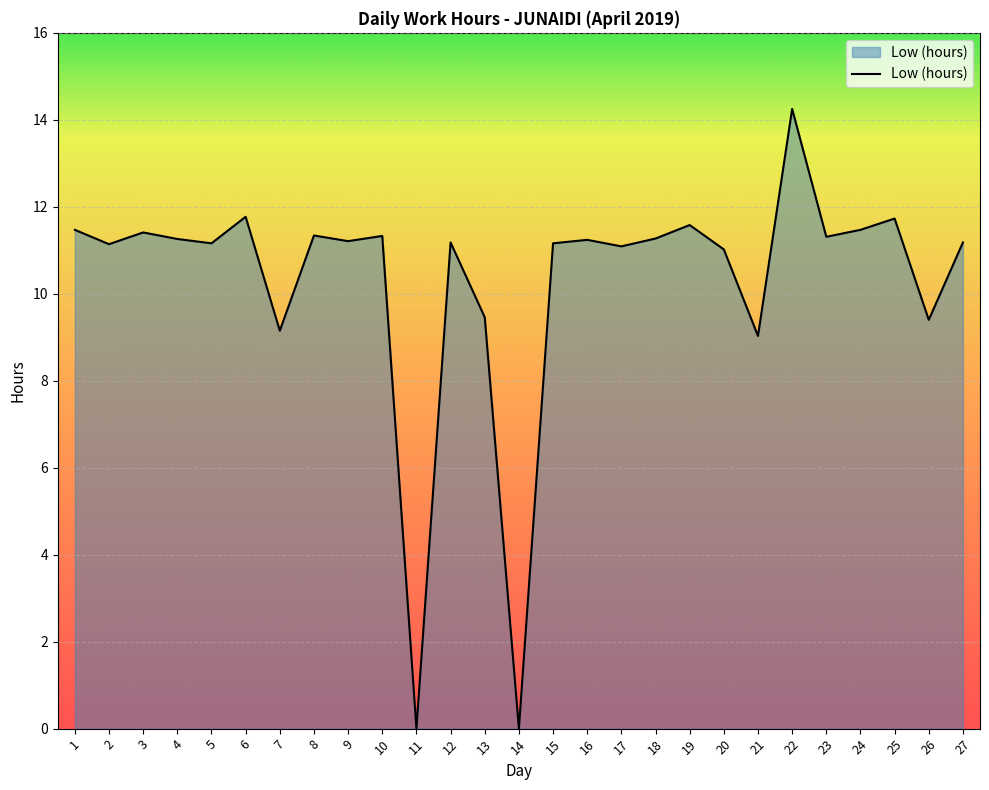

How many lines are shown in the chart?

1